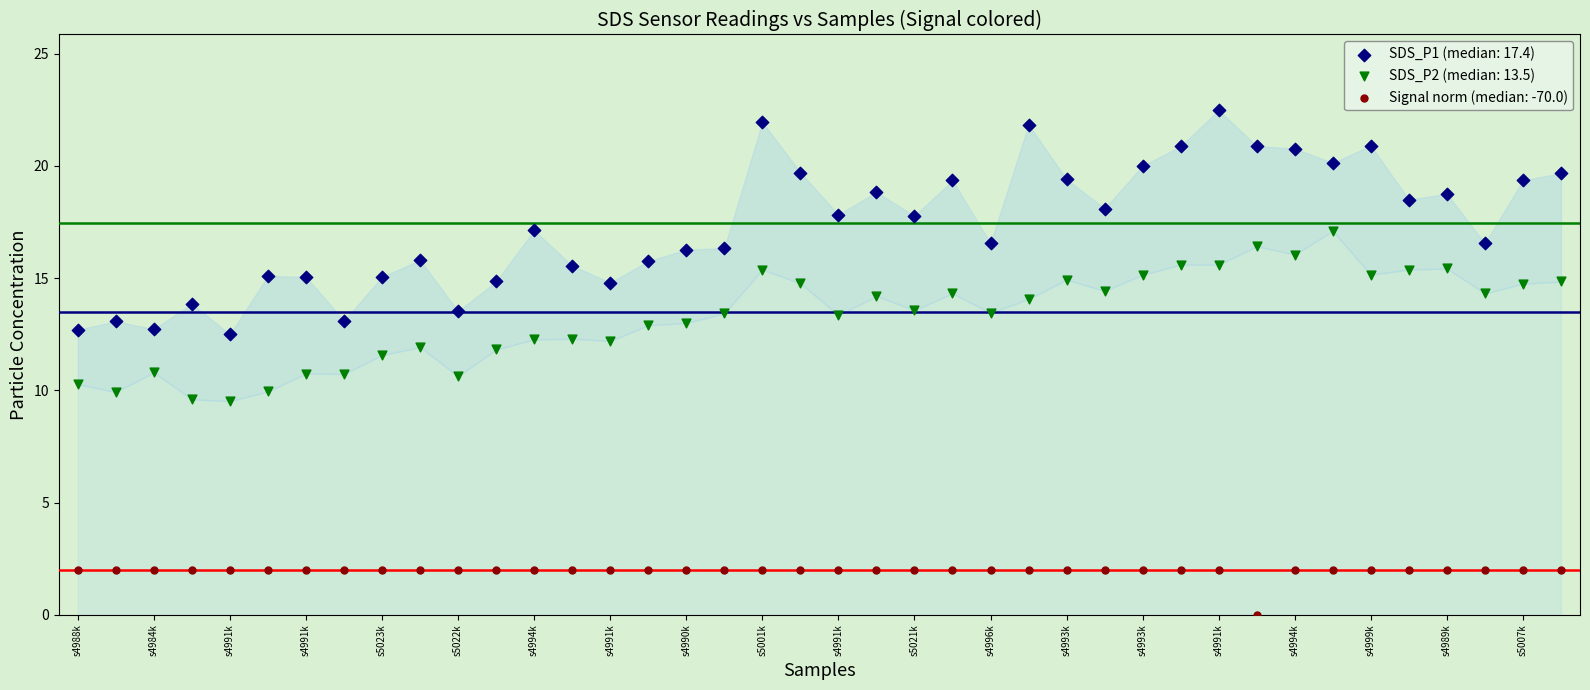

Which series contains the lowest Y value?

Signal norm (median: -70.0)